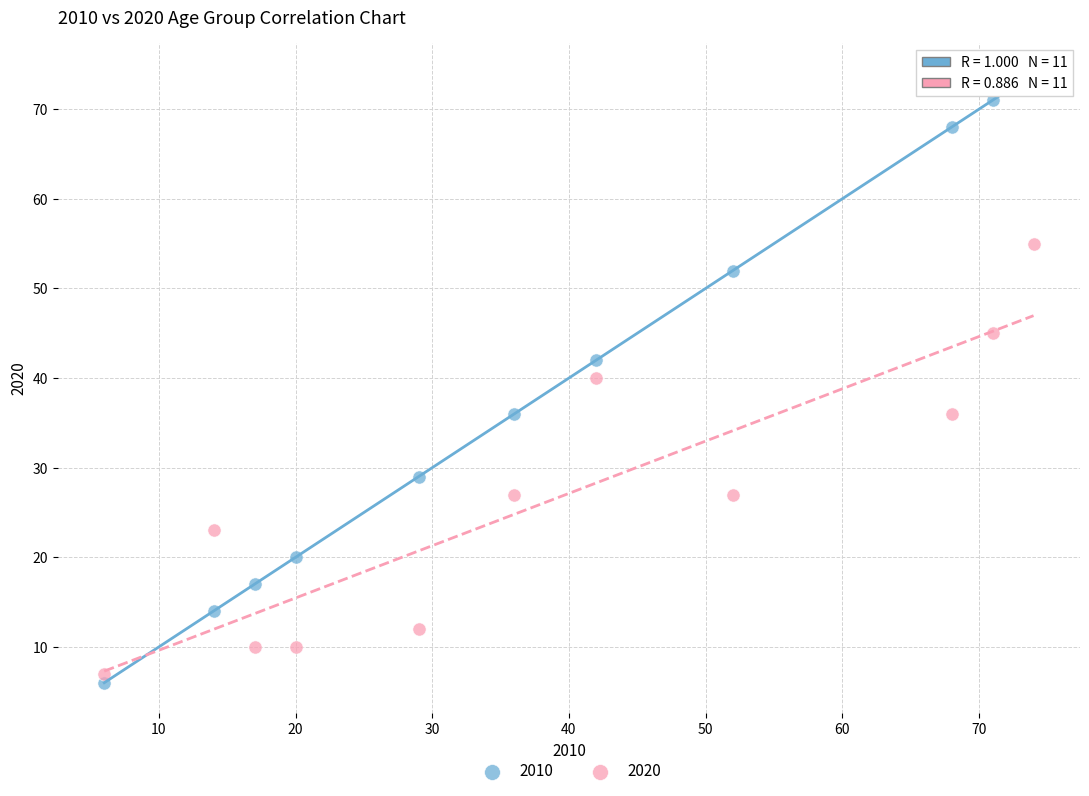

Which series contains the highest Y value?

2010